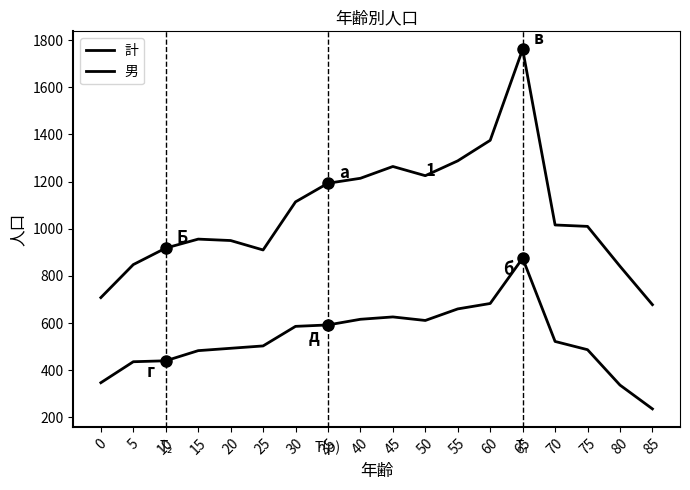

Does the chart have visible grid lines?

No